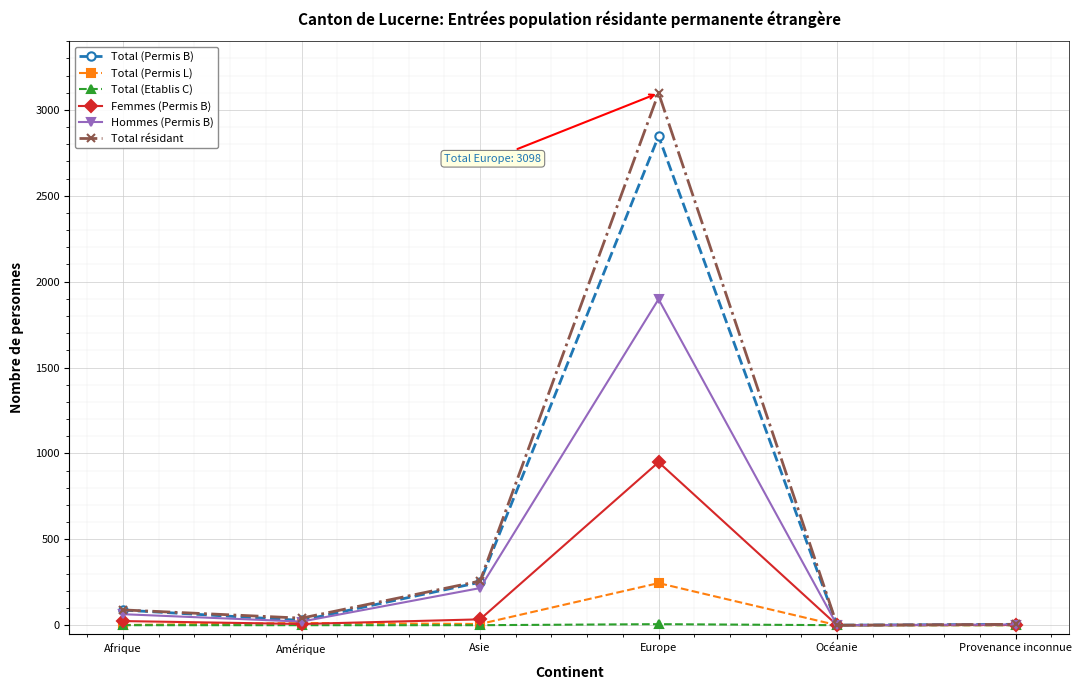

At Europe, list the series in order from largest to smallest.

Total résidant, Total (Permis B), Hommes (Permis B), Femmes (Permis B), Total (Permis L), Total (Etablis C)